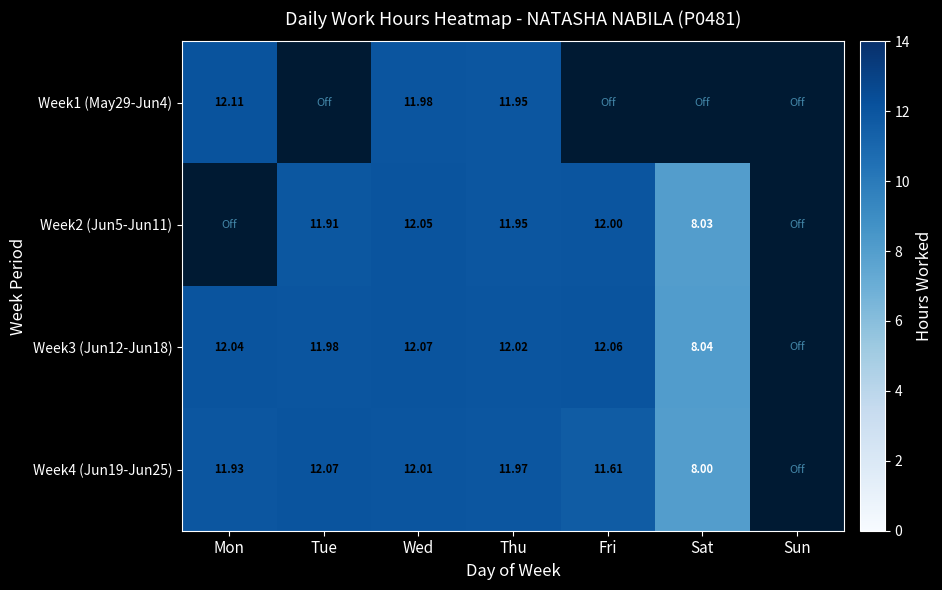

At which label is Week4 (Jun19-Jun25) closest to 10?

Fri